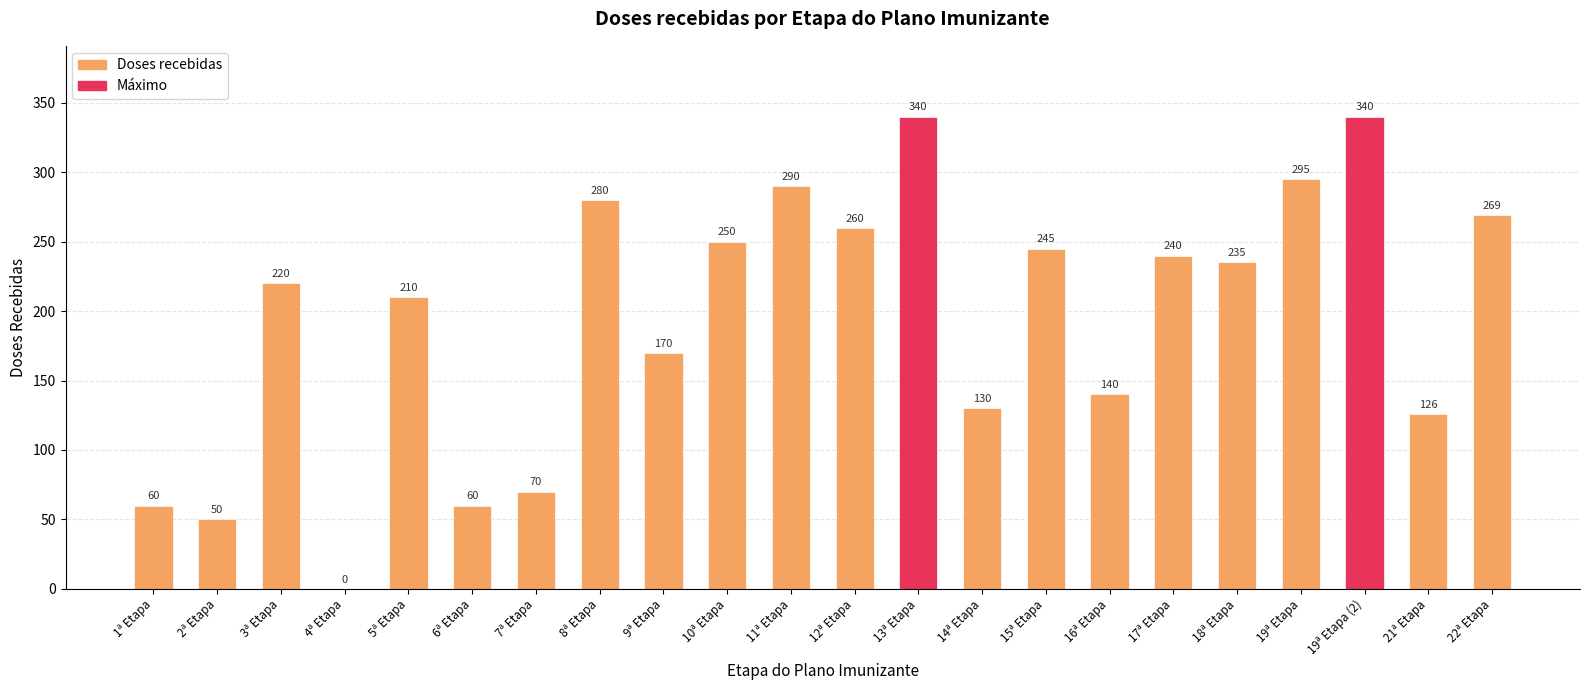

What is the change in value from 6ª Etapa to 13ª Etapa?

+280